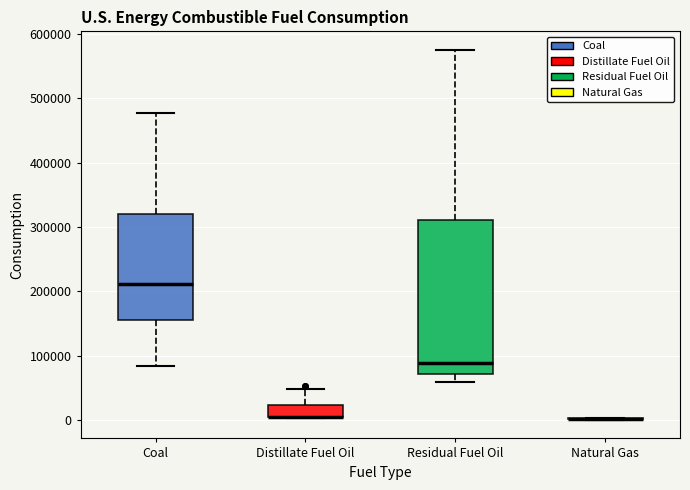

Which box is the tallest, from its lower edge to its upper edge?

Residual Fuel Oil